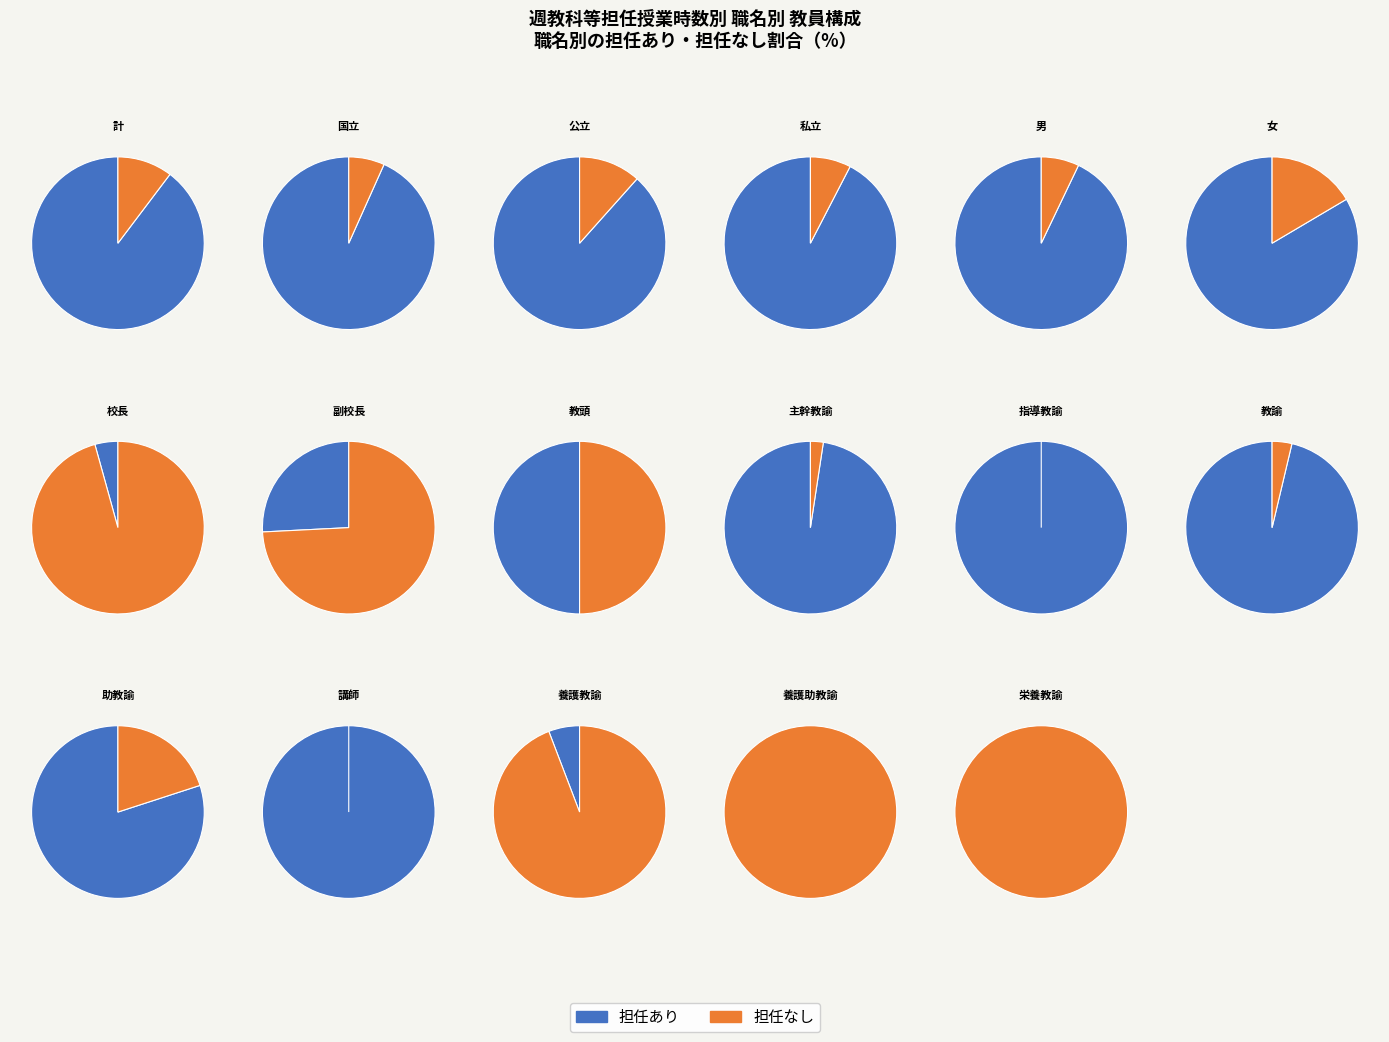

Which slice is the largest?

指導教諭